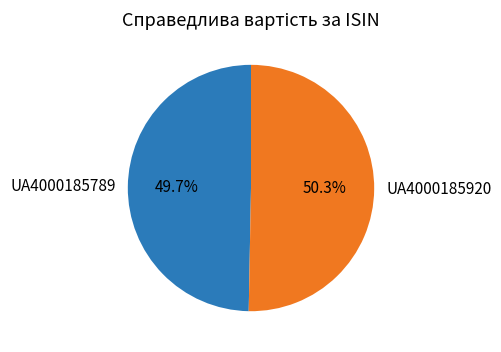

Which category has the smallest portion of the pie?

UA4000185789